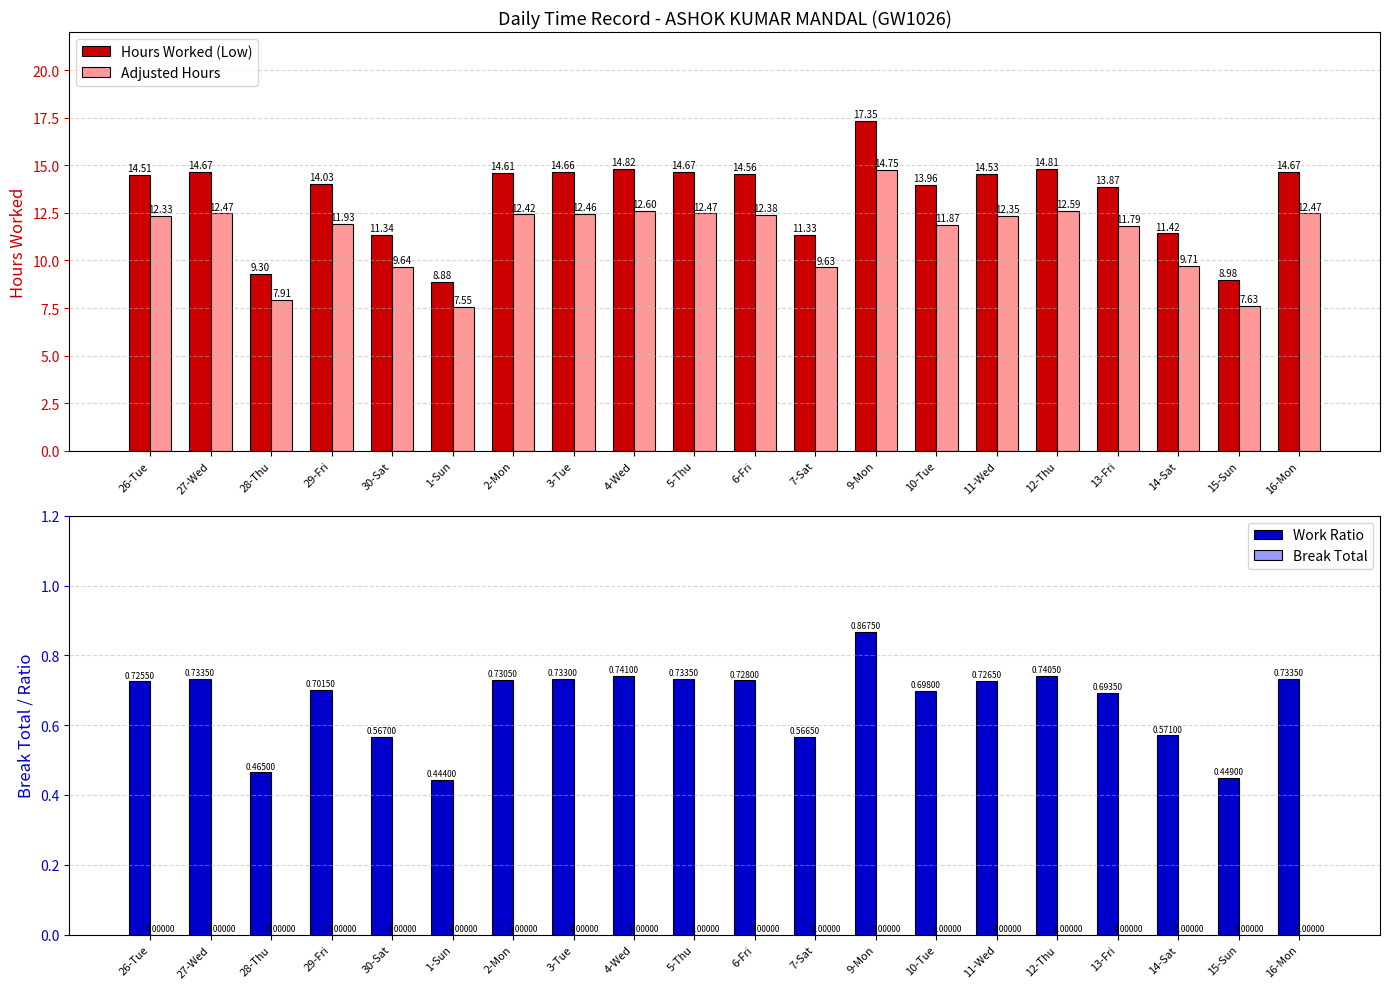

Reading left to right, transcribe all the data shown in this chart.

Hours Worked (Low): 26-Tue=14.5	27-Wed=14.7	28-Thu=9.3	29-Fri=14.0	30-Sat=11.3	1-Sun=8.9	2-Mon=14.6	3-Tue=14.7	4-Wed=14.8	5-Thu=14.7	6-Fri=14.6	7-Sat=11.3	9-Mon=17.4	10-Tue=14.0	11-Wed=14.5	12-Thu=14.8	13-Fri=13.9	14-Sat=11.4	15-Sun=9.0	16-Mon=14.7
Adjusted Hours: 26-Tue=12.3	27-Wed=12.5	28-Thu=7.9	29-Fri=11.9	30-Sat=9.6	1-Sun=7.5	2-Mon=12.4	3-Tue=12.5	4-Wed=12.6	5-Thu=12.5	6-Fri=12.4	7-Sat=9.6	9-Mon=14.7	10-Tue=11.9	11-Wed=12.4	12-Thu=12.6	13-Fri=11.8	14-Sat=9.7	15-Sun=7.6	16-Mon=12.5
Work Ratio: 26-Tue=0.7	27-Wed=0.7	28-Thu=0.5	29-Fri=0.7	30-Sat=0.6	1-Sun=0.4	2-Mon=0.7	3-Tue=0.7	4-Wed=0.7	5-Thu=0.7	6-Fri=0.7	7-Sat=0.6	9-Mon=0.9	10-Tue=0.7	11-Wed=0.7	12-Thu=0.7	13-Fri=0.7	14-Sat=0.6	15-Sun=0.4	16-Mon=0.7
Break Total: 26-Tue=0.0	27-Wed=0.0	28-Thu=0.0	29-Fri=0.0	30-Sat=0.0	1-Sun=0.0	2-Mon=0.0	3-Tue=0.0	4-Wed=0.0	5-Thu=0.0	6-Fri=0.0	7-Sat=0.0	9-Mon=0.0	10-Tue=0.0	11-Wed=0.0	12-Thu=0.0	13-Fri=0.0	14-Sat=0.0	15-Sun=0.0	16-Mon=0.0